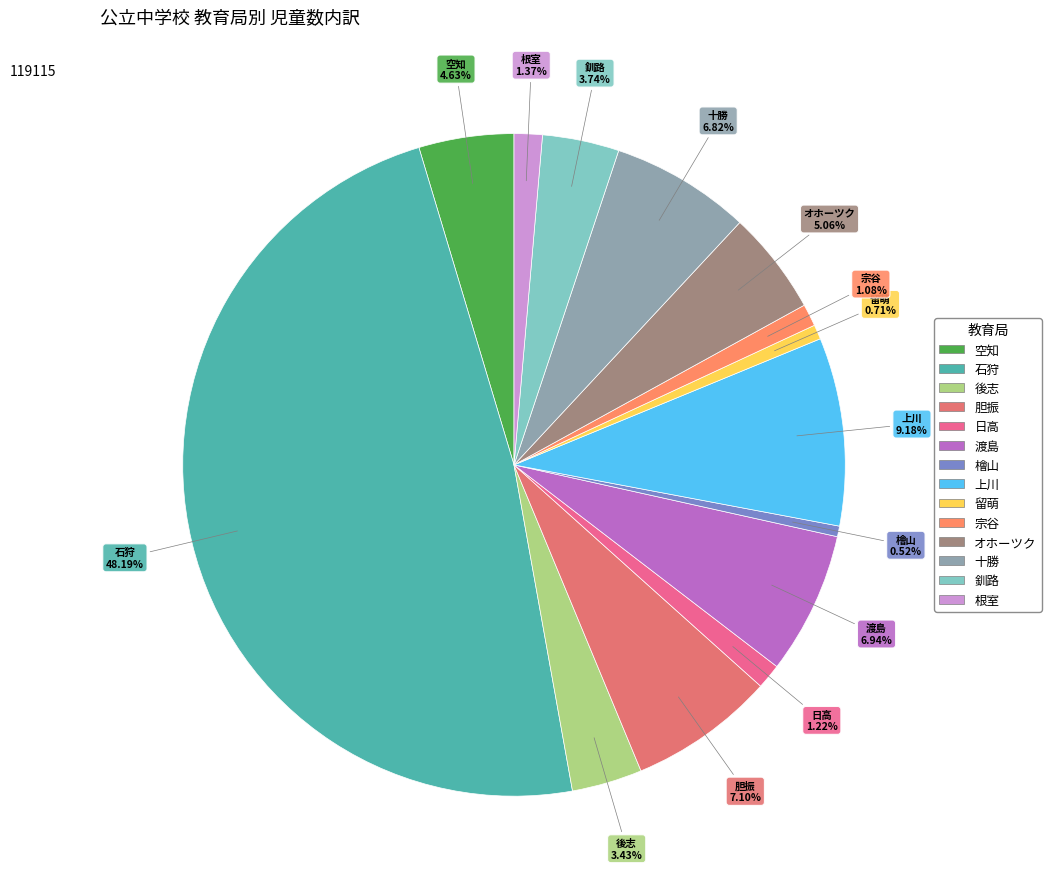

What is the largest slice in the pie chart?

石狩